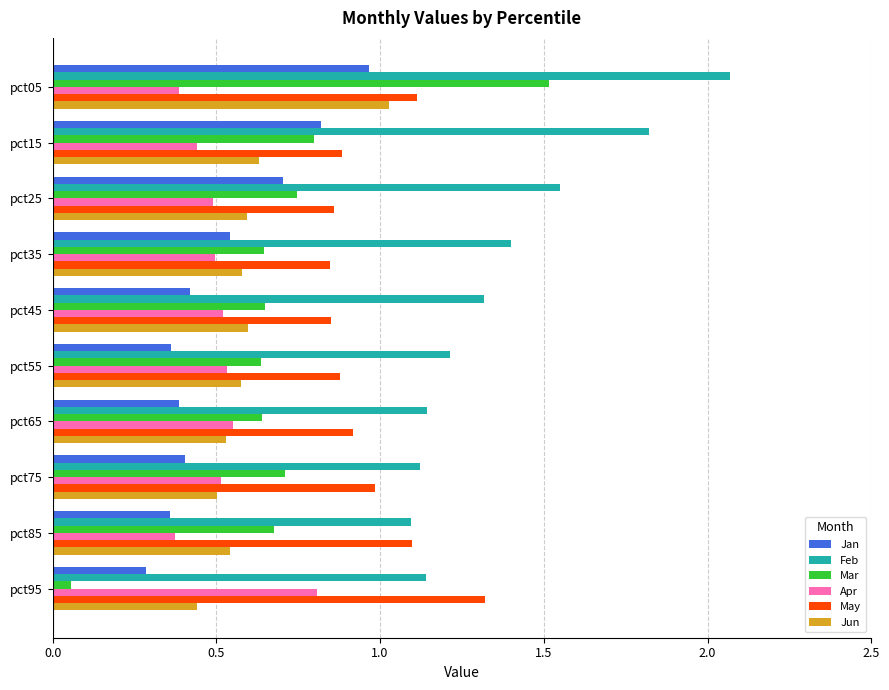

Which series has the largest range (max minus min)?

Mar